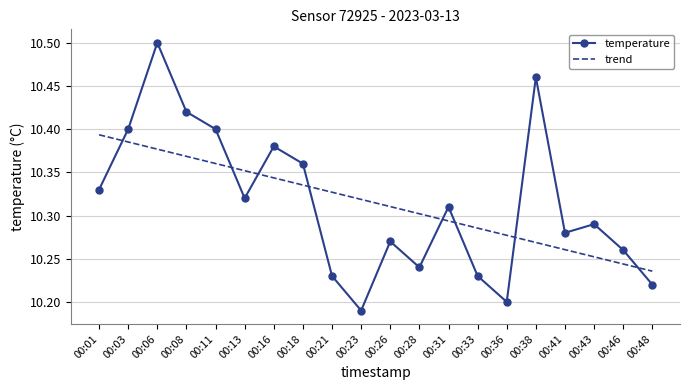

Count the temperature values in the range 10 to 11.

20